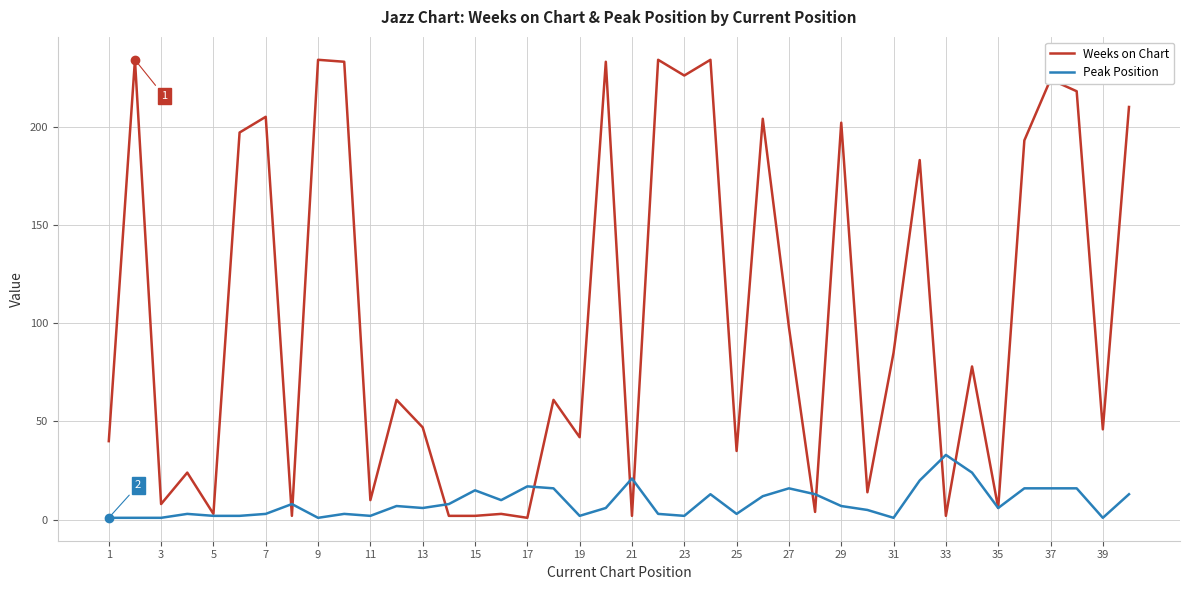

What is the difference between the maximum and minimum values in the Weeks on Chart series?

233